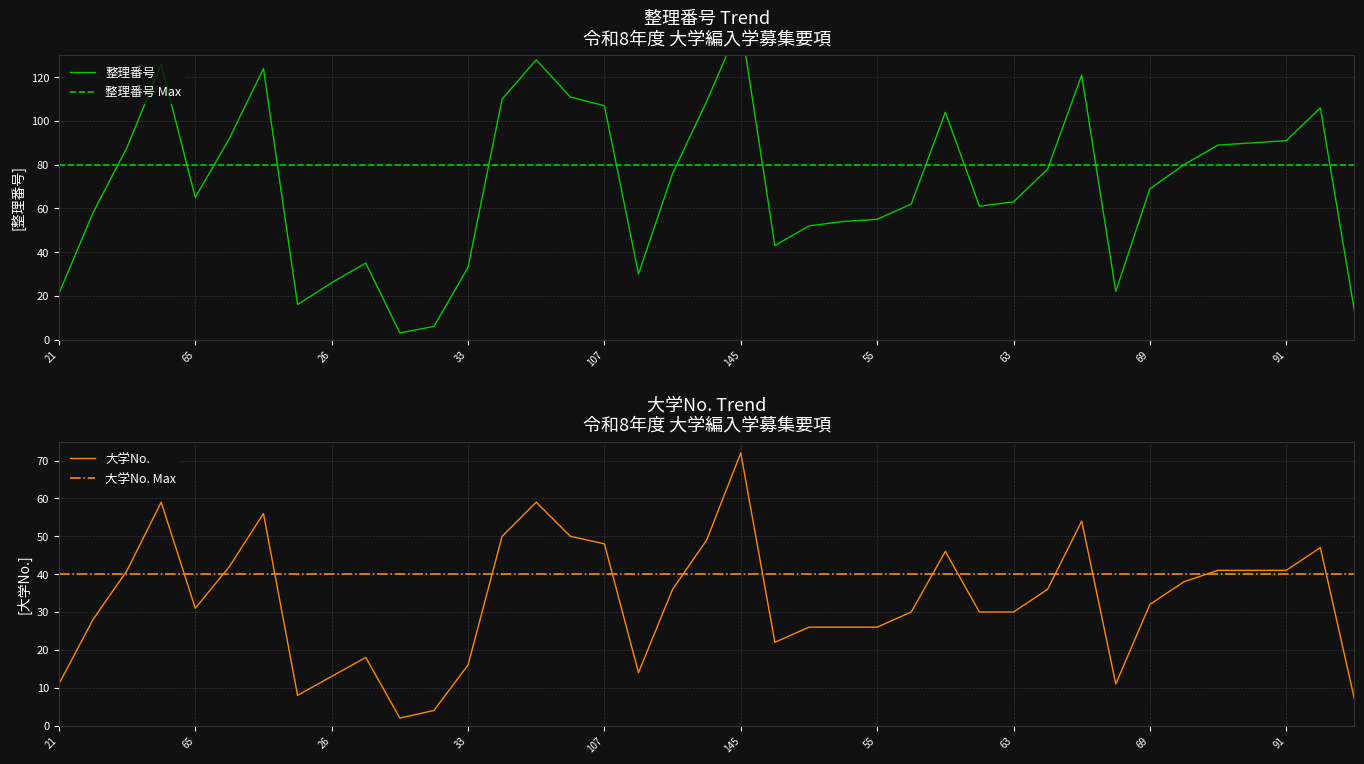

What is the value of the 整理番号 point at the 36th from the left?

90